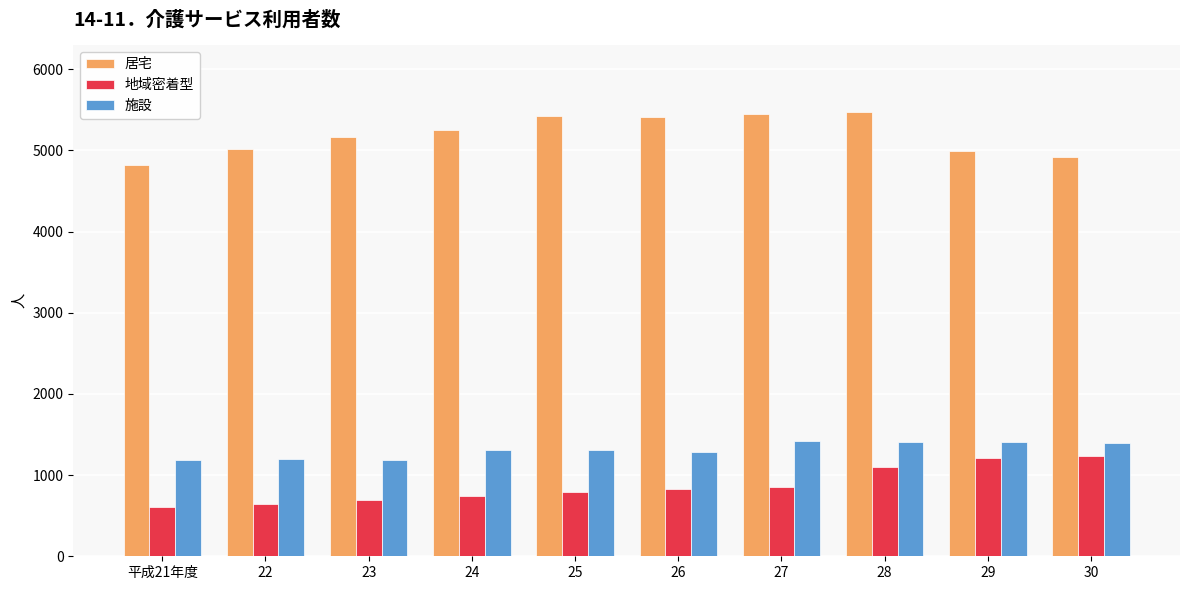

What is the greatest value displayed?

5479